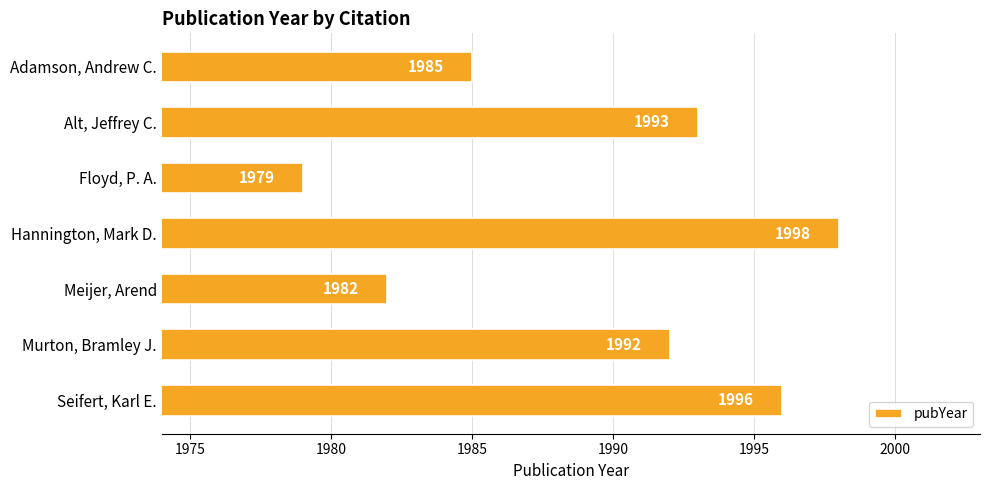

Between Hannington, Mark D. and Meijer, Arend, which is larger?

Hannington, Mark D.